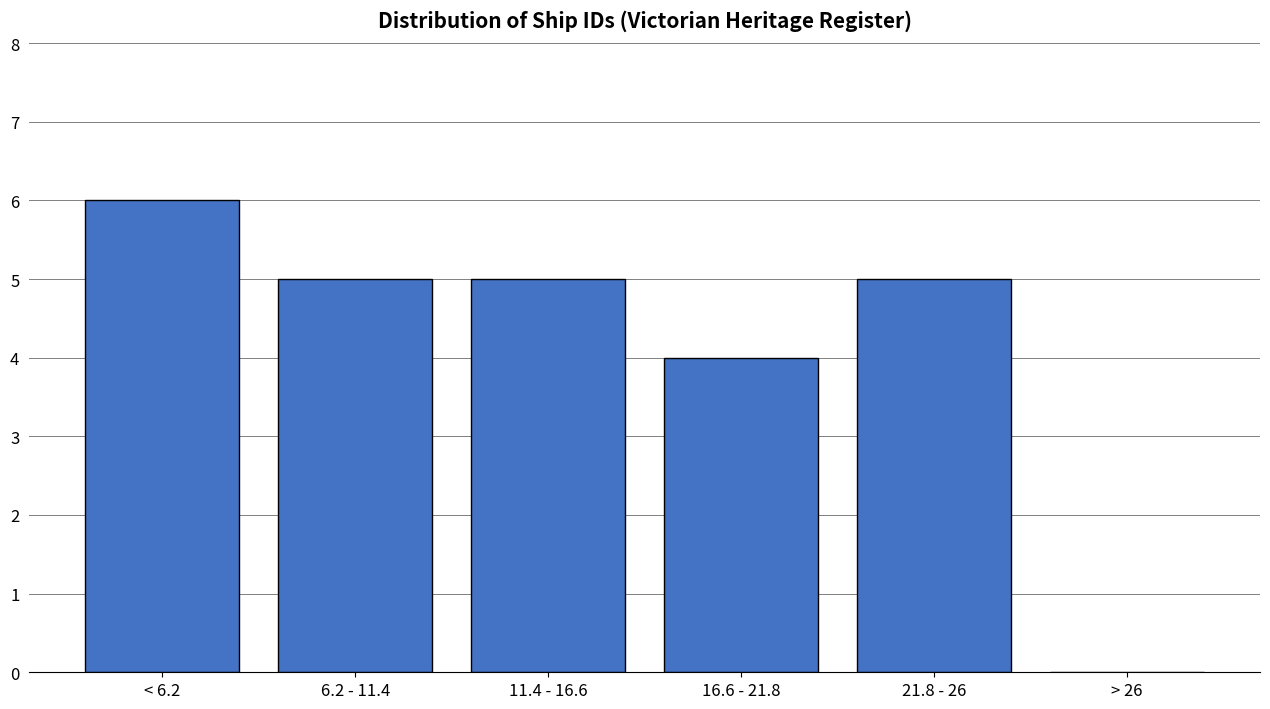

Reading right to left, transcribe all the data shown in this chart.

> 26=0	21.8 - 26=5	16.6 - 21.8=4	11.4 - 16.6=5	6.2 - 11.4=5	< 6.2=6